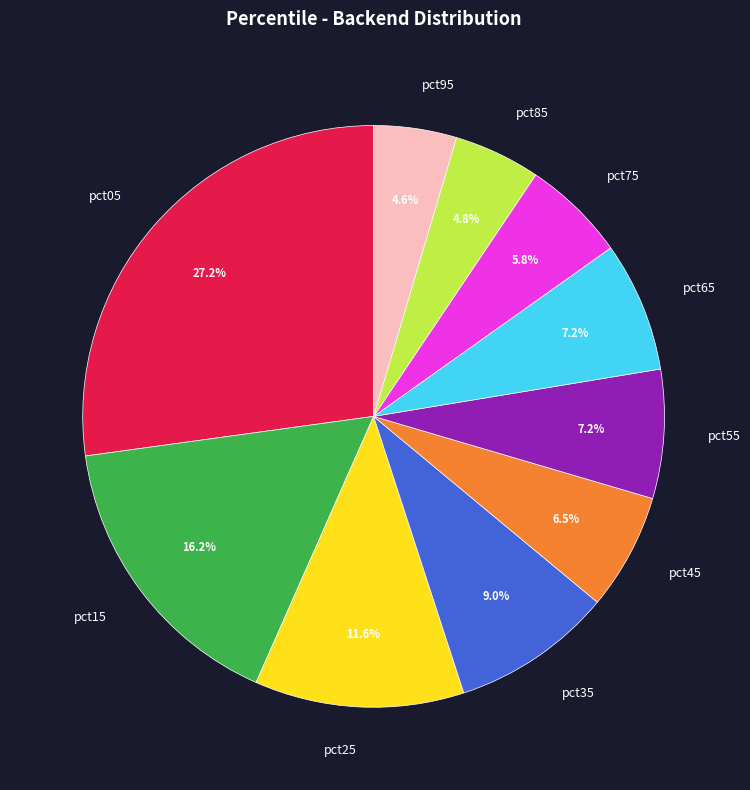

To the nearest percent, what portion does pct75 represent?

6%